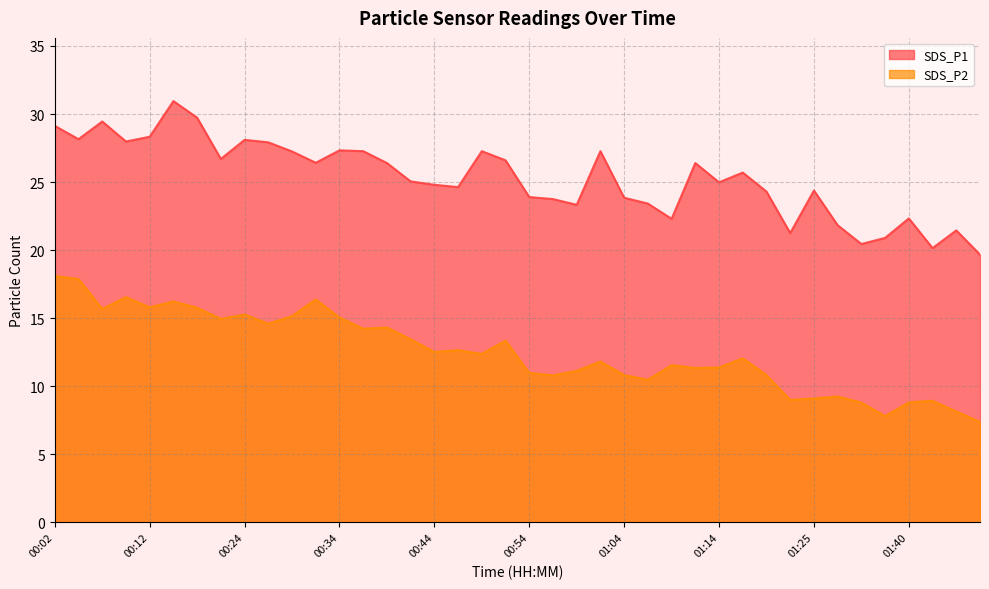

Where is SDS_P2 nearest to the value 12?

01:16